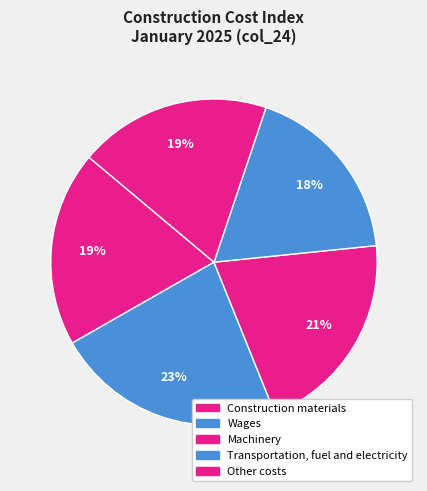

Does Machinery account for over 50% of the chart?

No